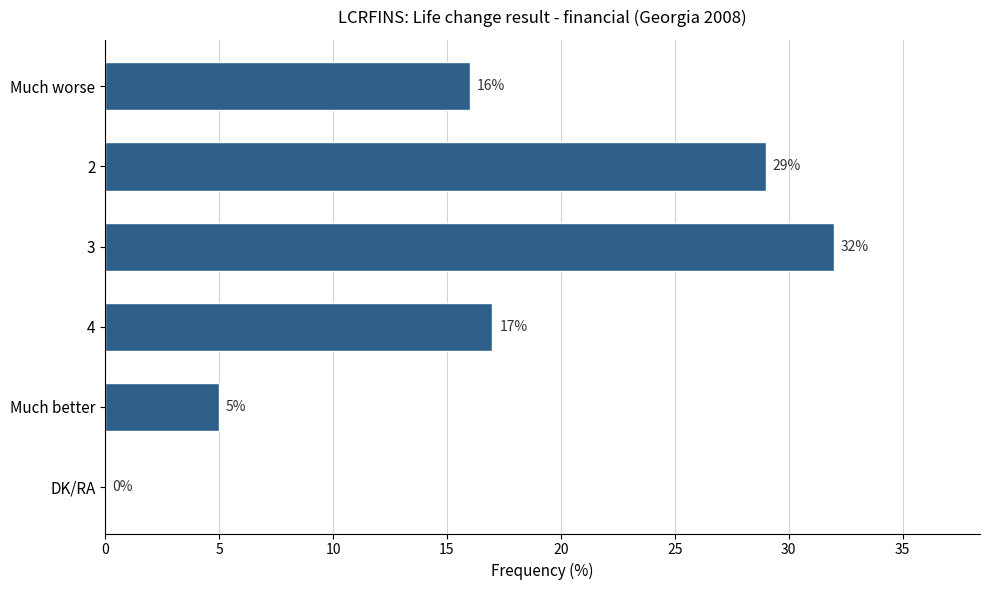

What is the sum of all values?

99